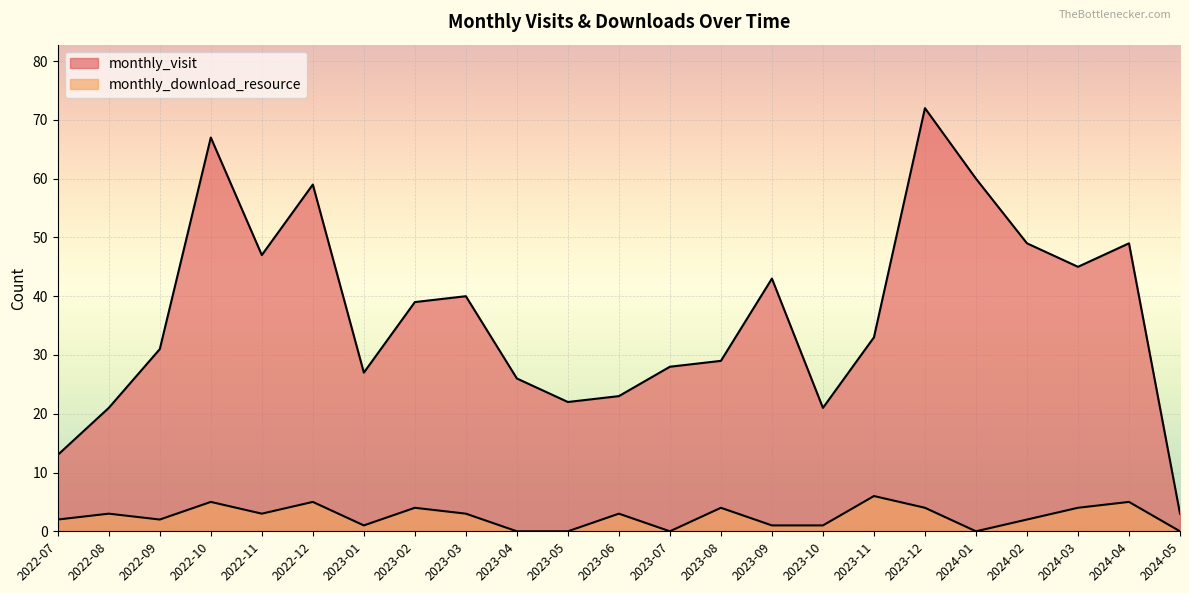

At how many categories does at least one series exceed 9?

22